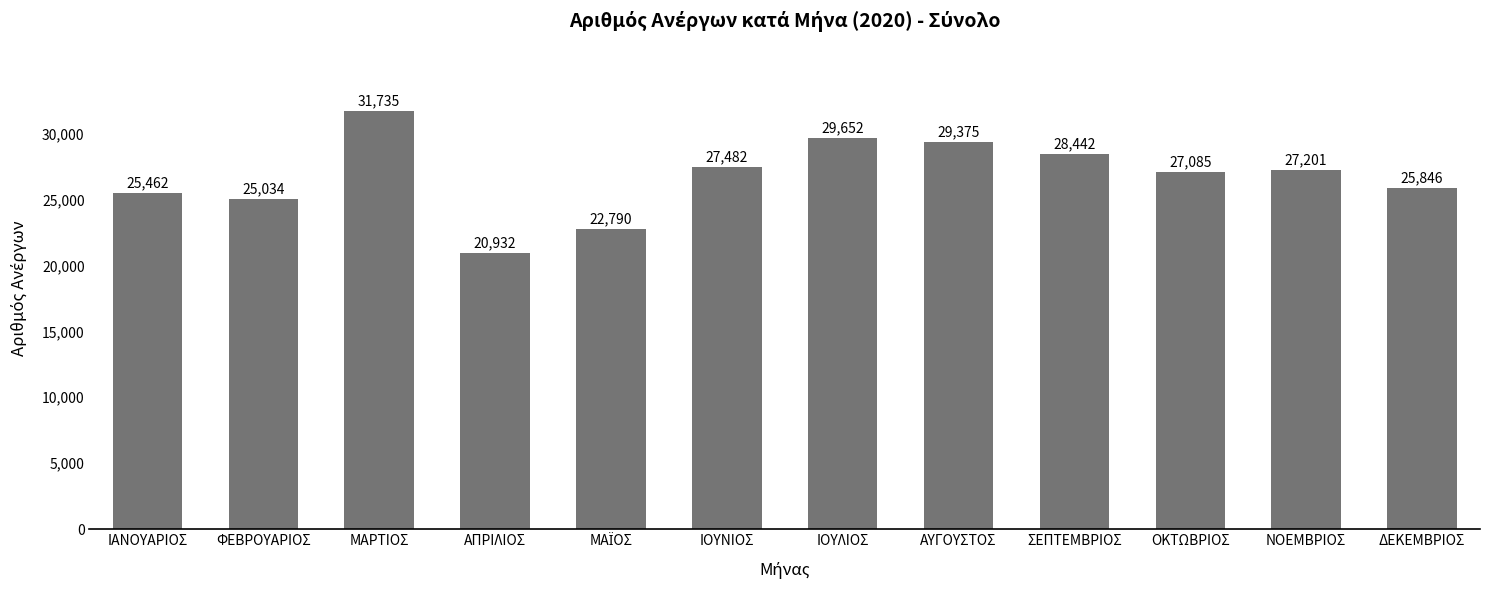

What is the approximate value at ΑΥΓΟΥΣΤΟΣ?

29375